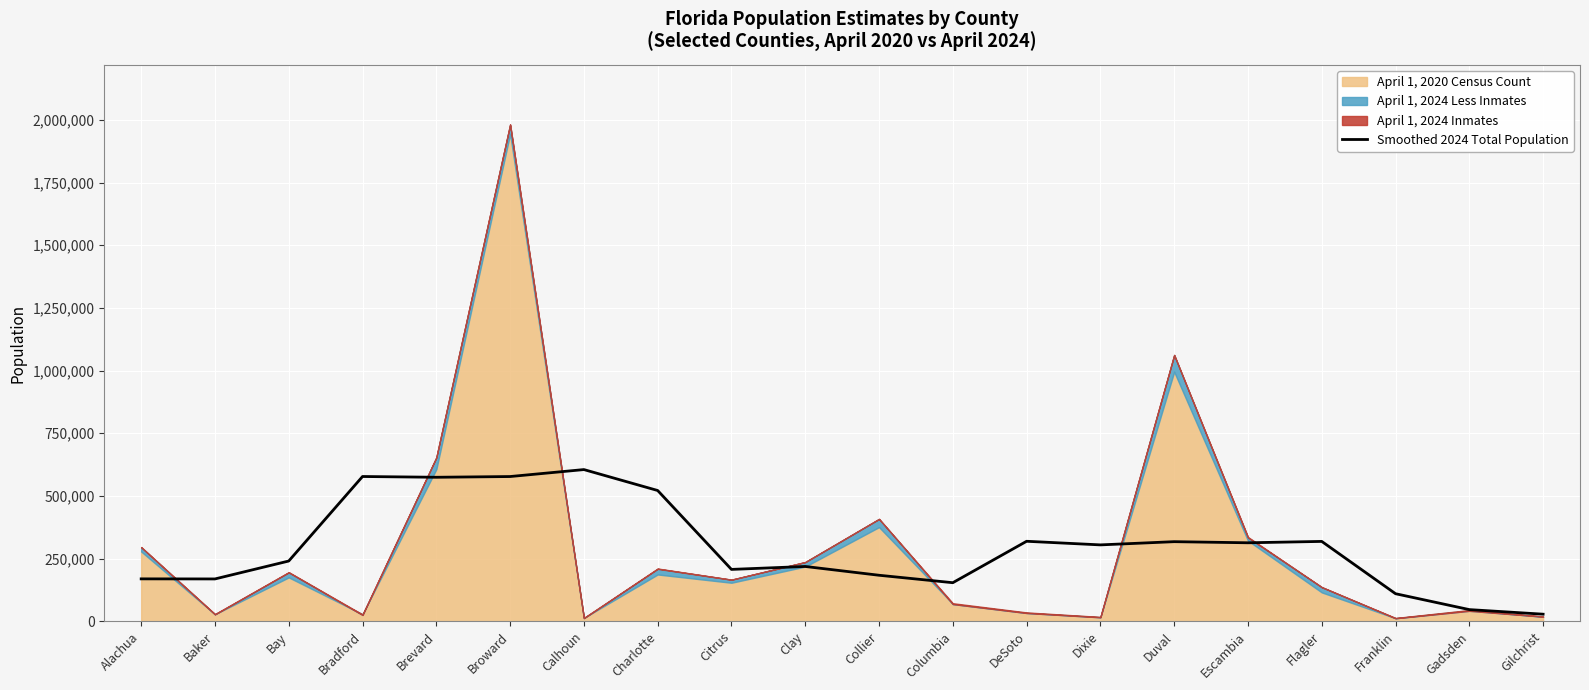

The value of Smoothed 2024 Total Population at Gadsden is 46698. True or false?

True